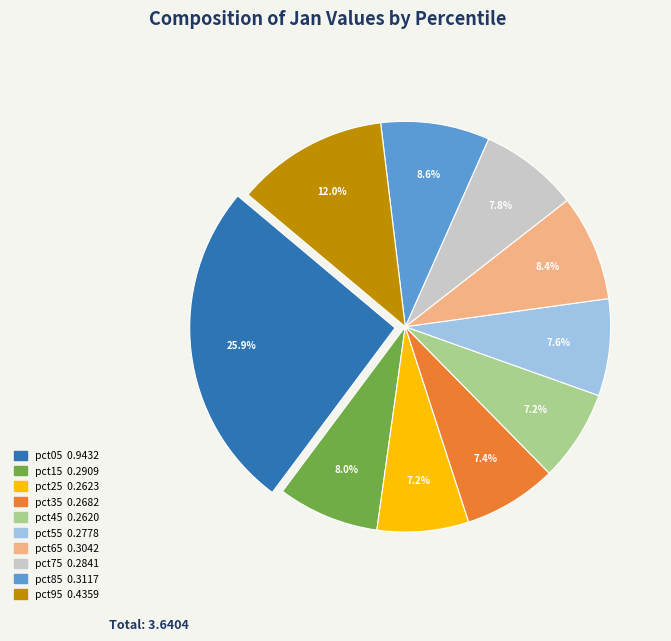

Is it true that pct55 is 8% of the pie?

True